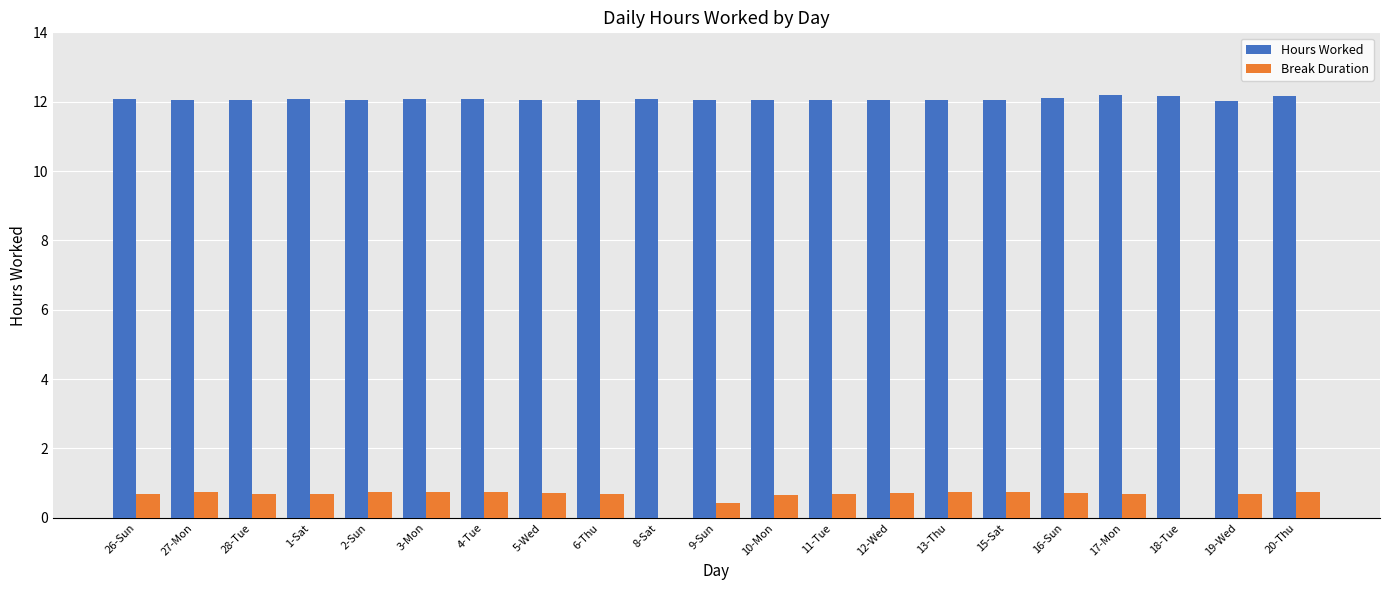

Does the chart contain stacked bars?

No